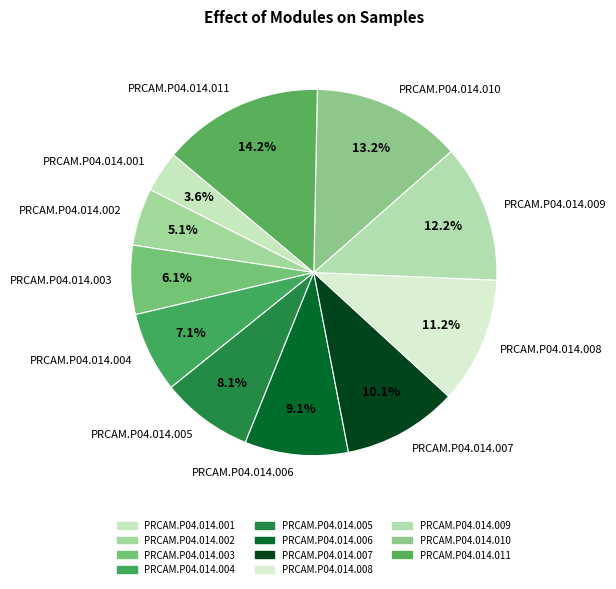

Rank the categories by value from highest to lowest.

PRCAM.P04.014.011, PRCAM.P04.014.010, PRCAM.P04.014.009, PRCAM.P04.014.008, PRCAM.P04.014.007, PRCAM.P04.014.006, PRCAM.P04.014.005, PRCAM.P04.014.004, PRCAM.P04.014.003, PRCAM.P04.014.002, PRCAM.P04.014.001